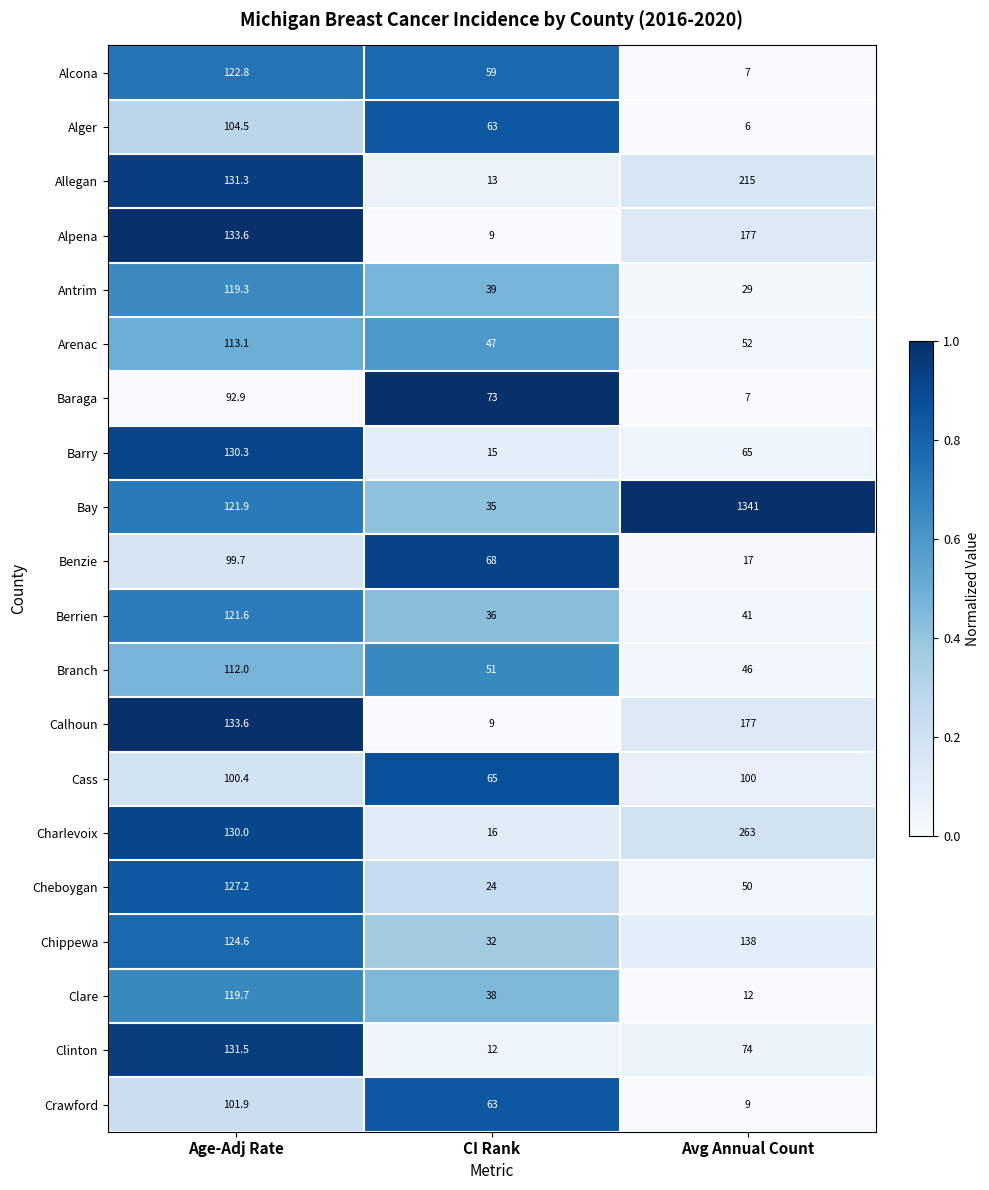

What is the total value across all series at CI Rank?

767.0